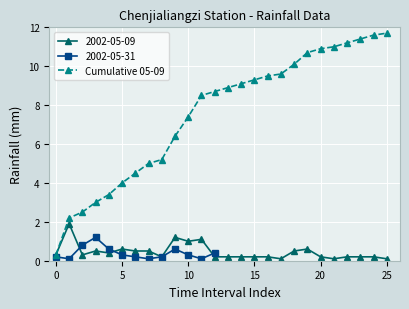

What is the lowest value of the Cumulative 05-09 series?

0.3